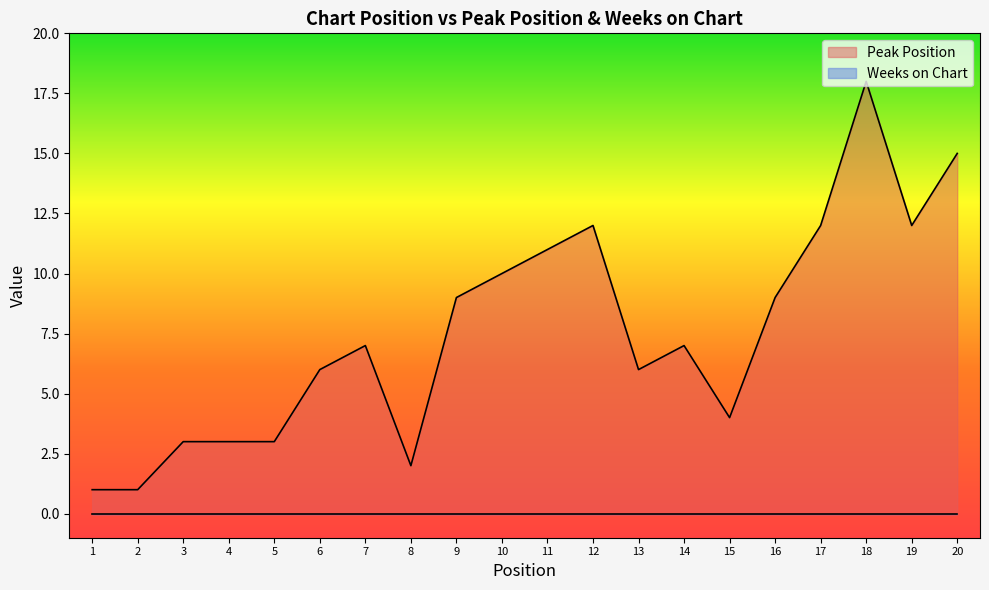

At which category does the data reach its first local peak?

7